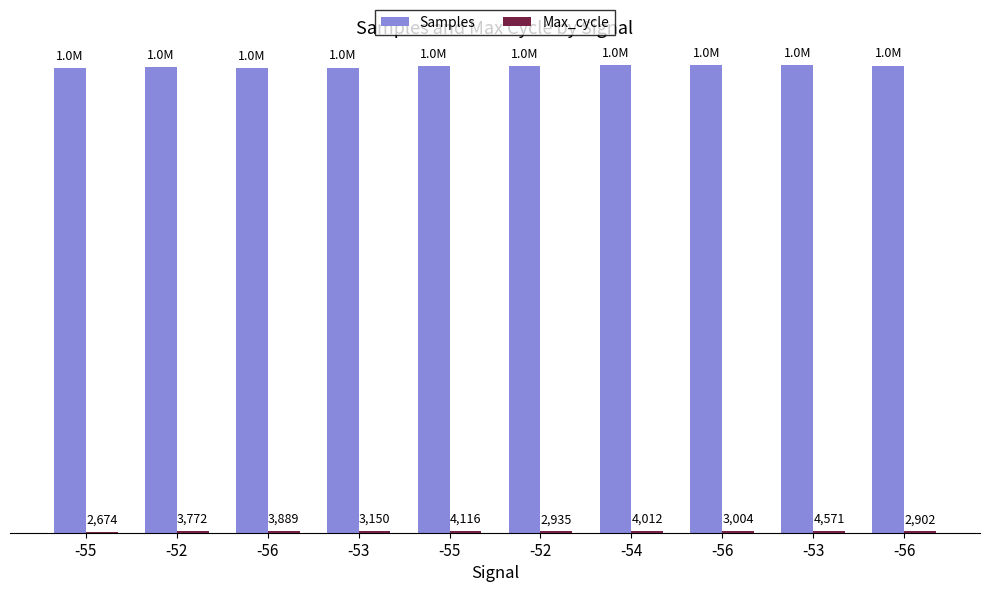

What is the minimum value shown in the chart?

2674